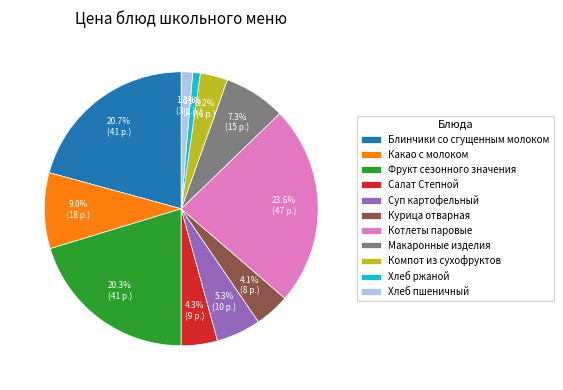

What is the largest slice in the pie chart?

Котлеты паровые